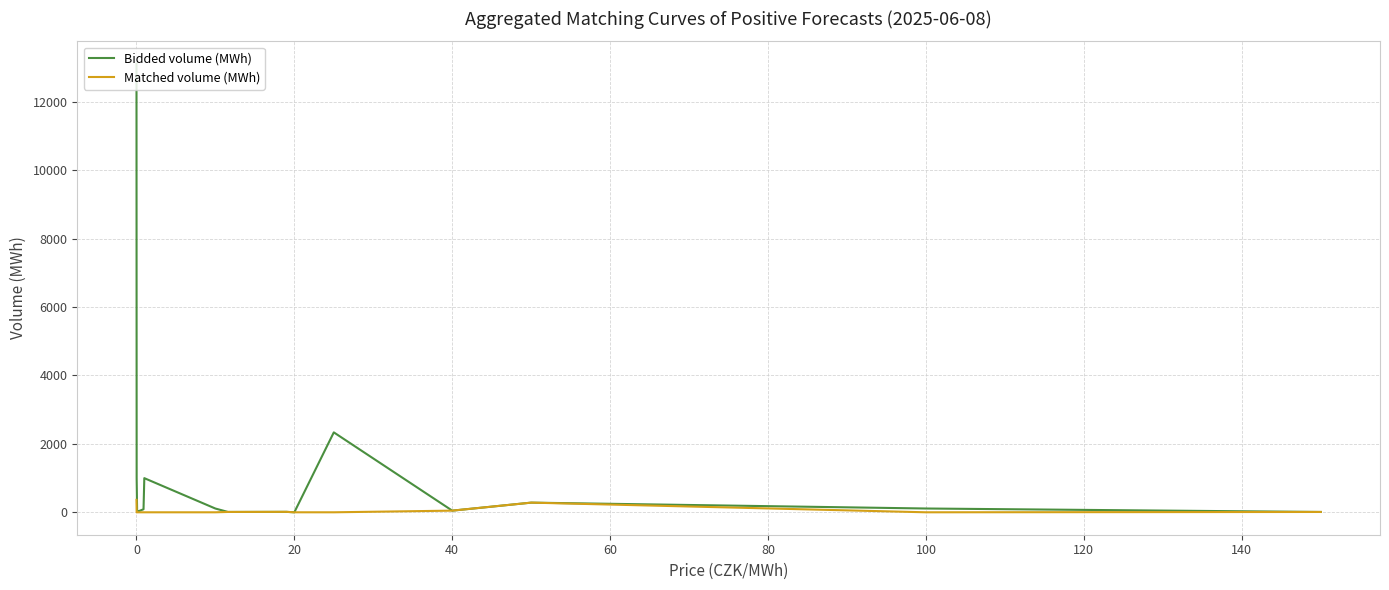

Which series has the largest total across all categories?

Bidded volume (MWh)